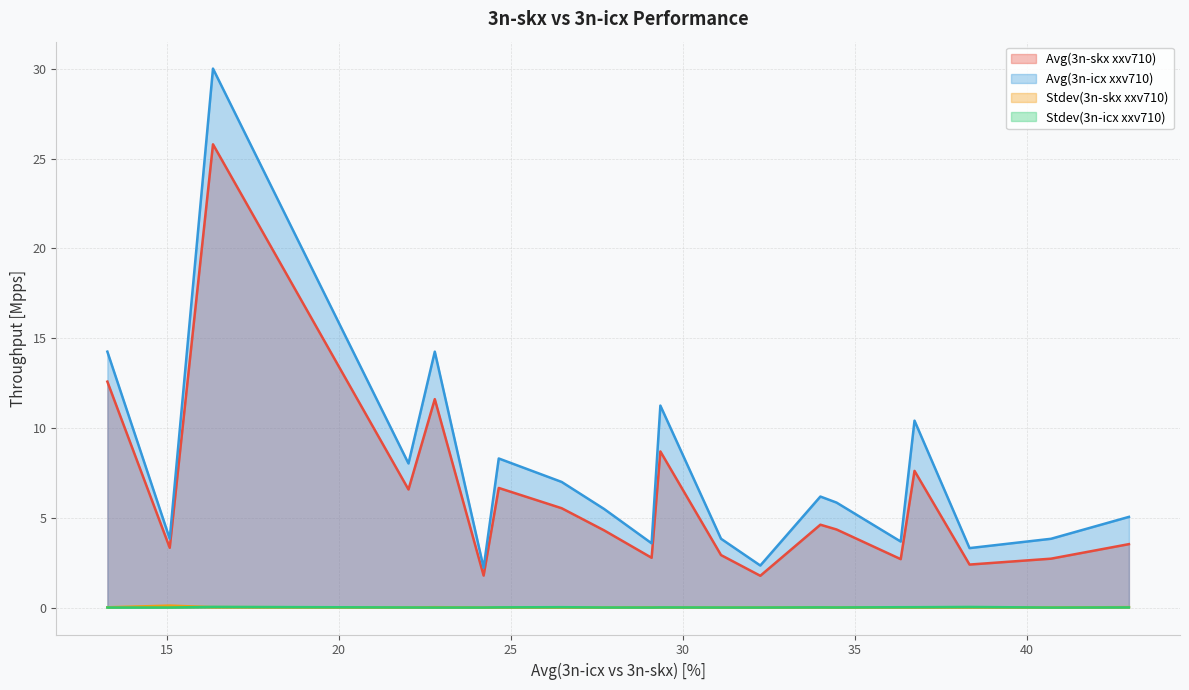

Which series changed the most between 8 and 9?

Avg(3n-icx xxv710)